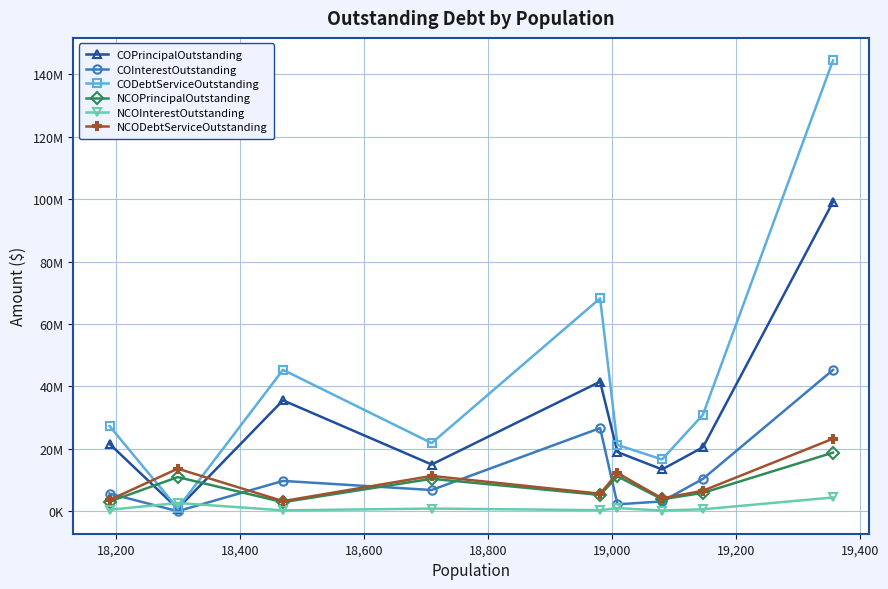

What are all the series names shown in the legend?

COPrincipalOutstanding, COInterestOutstanding, CODebtServiceOutstanding, NCOPrincipalOutstanding, NCOInterestOutstanding, NCODebtServiceOutstanding